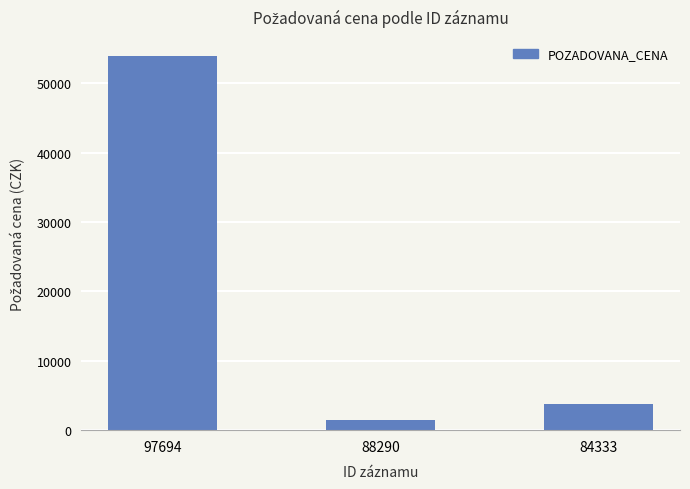

List the labels in order of value, smallest first.

88290, 84333, 97694